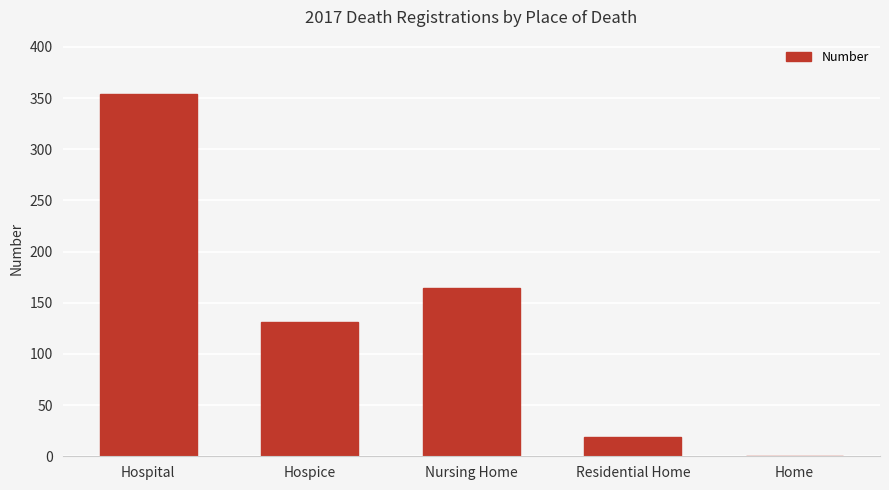

What is the change in value from Hospice to Home?

-131